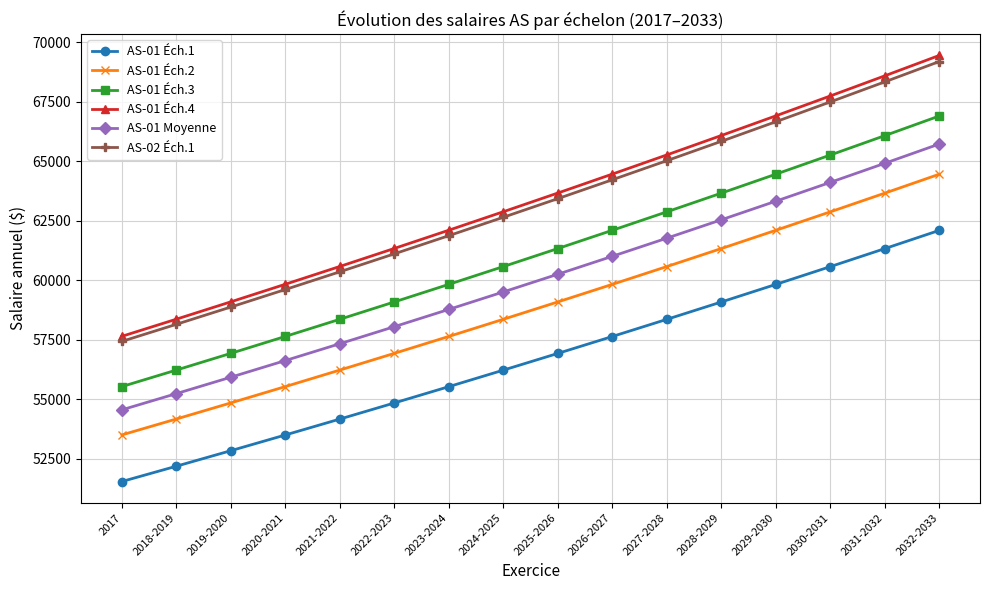

Which series has the widest spread of values?

AS-01 Éch.4